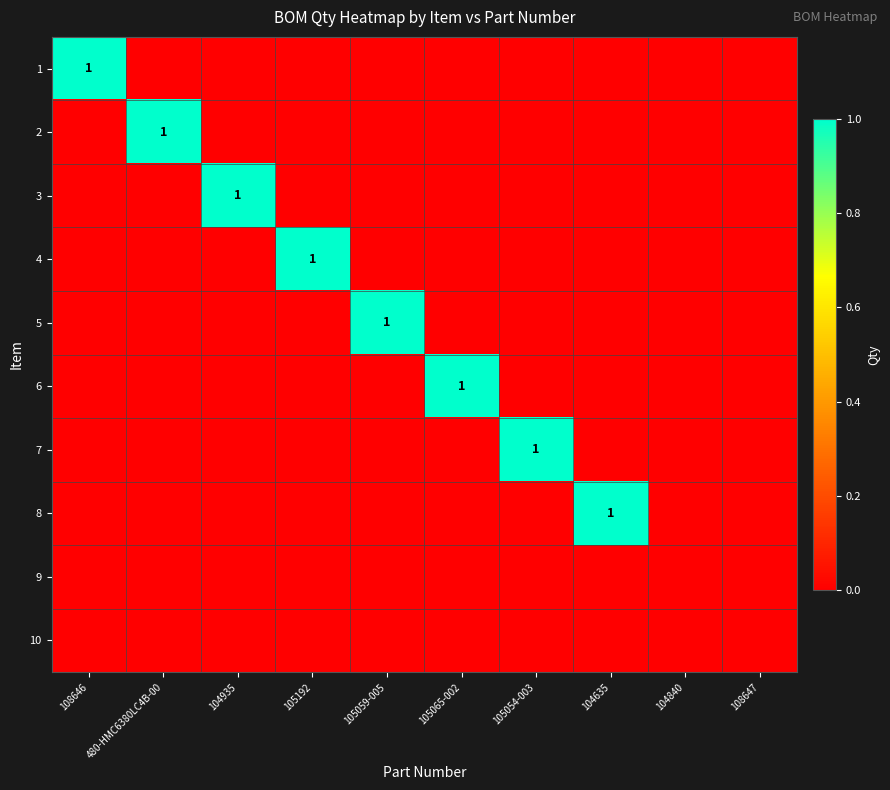

What is the sum of all 6 values?

1